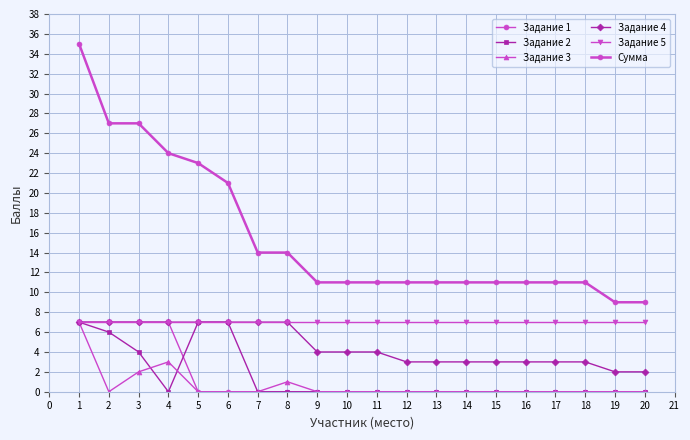

Count the number of data series in this chart.

6